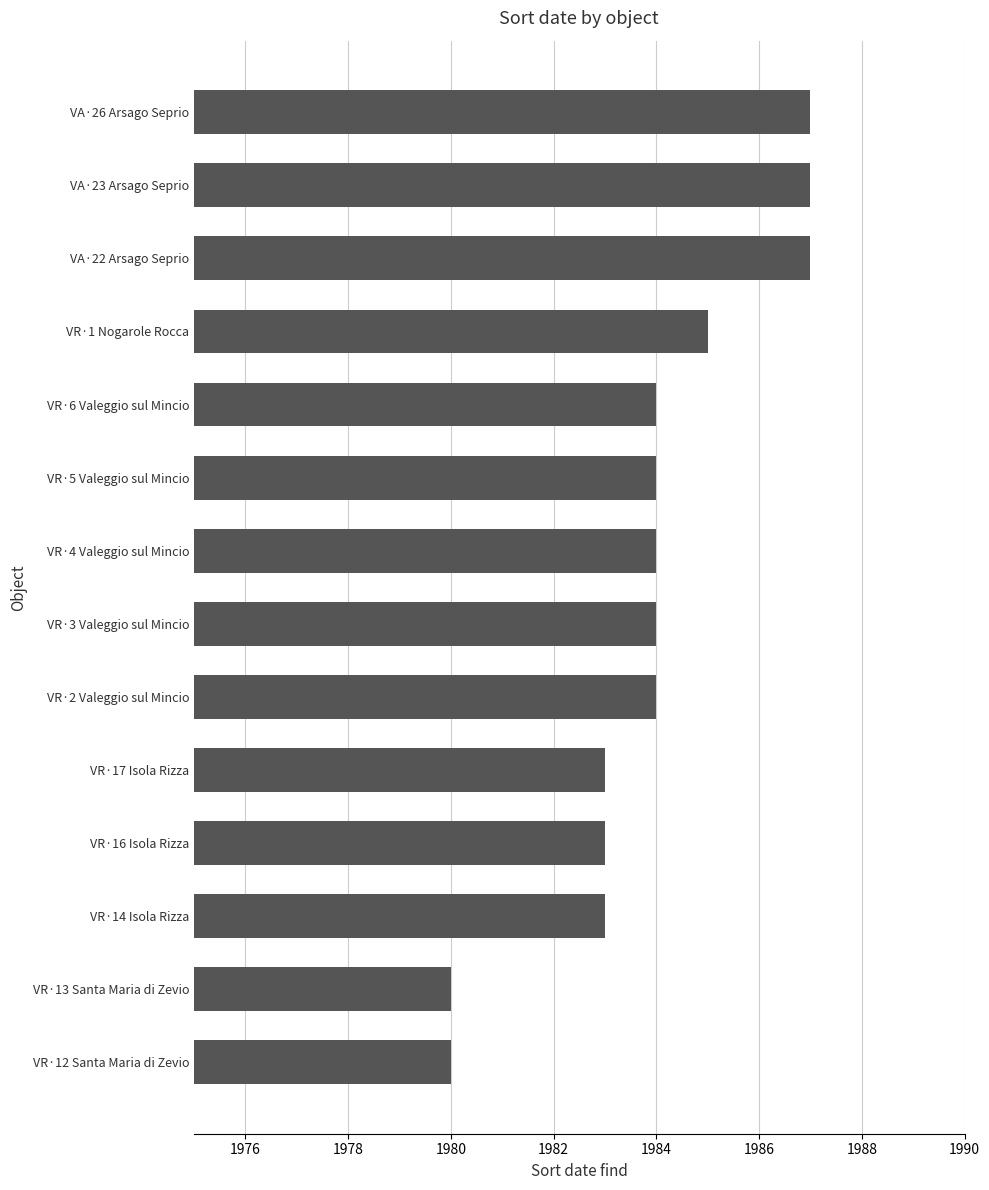

Is it true that the value at VA·26 Arsago Seprio is 3513?

False